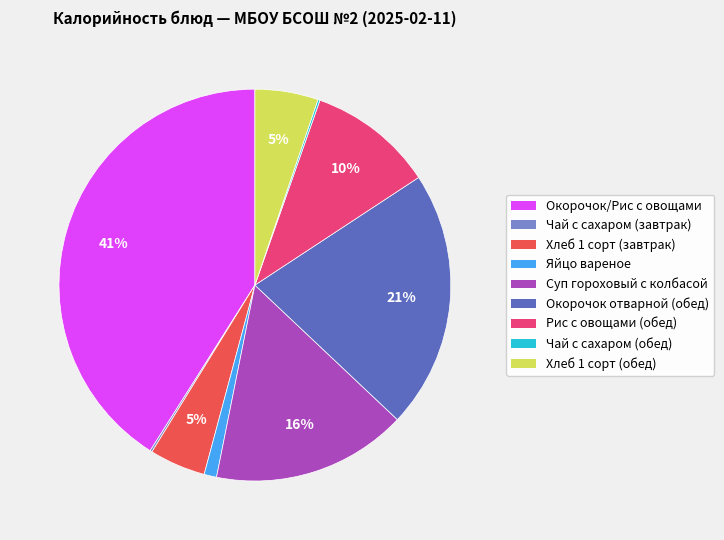

What is the largest slice in the pie chart?

Окорочок/Рис с овощами